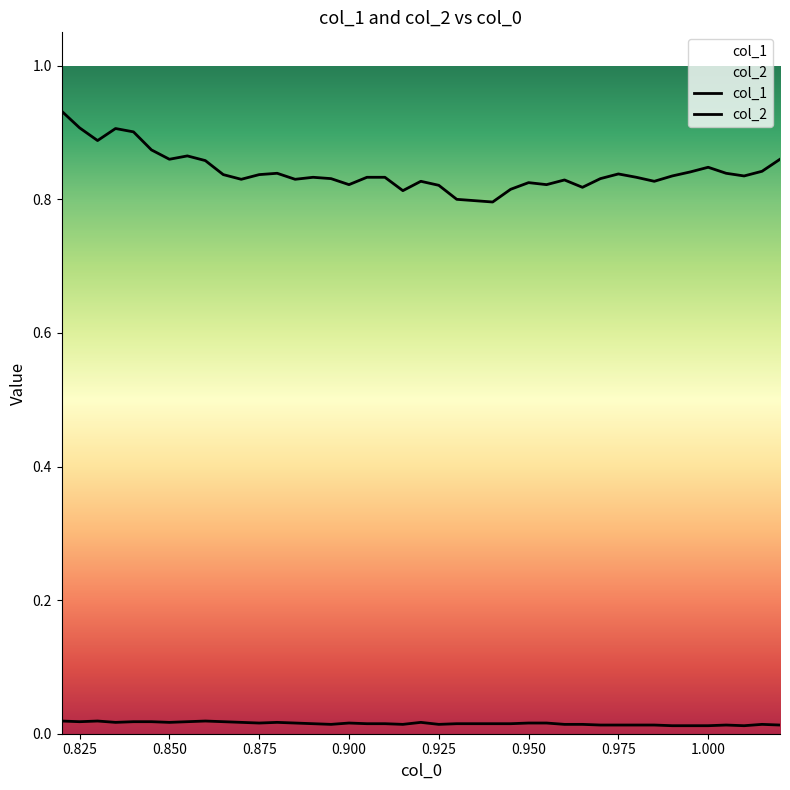

Does the chart have visible grid lines?

No